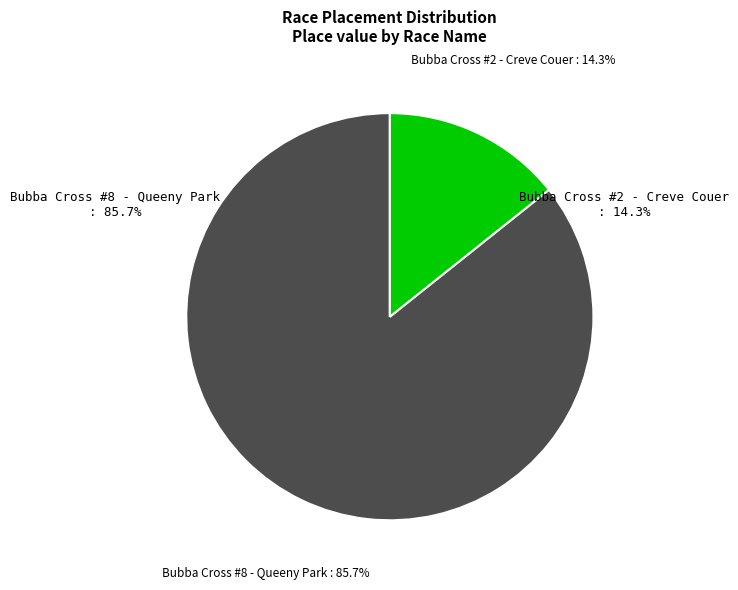

Does Bubba Cross #2 - Creve Couer account for over 50% of the chart?

No